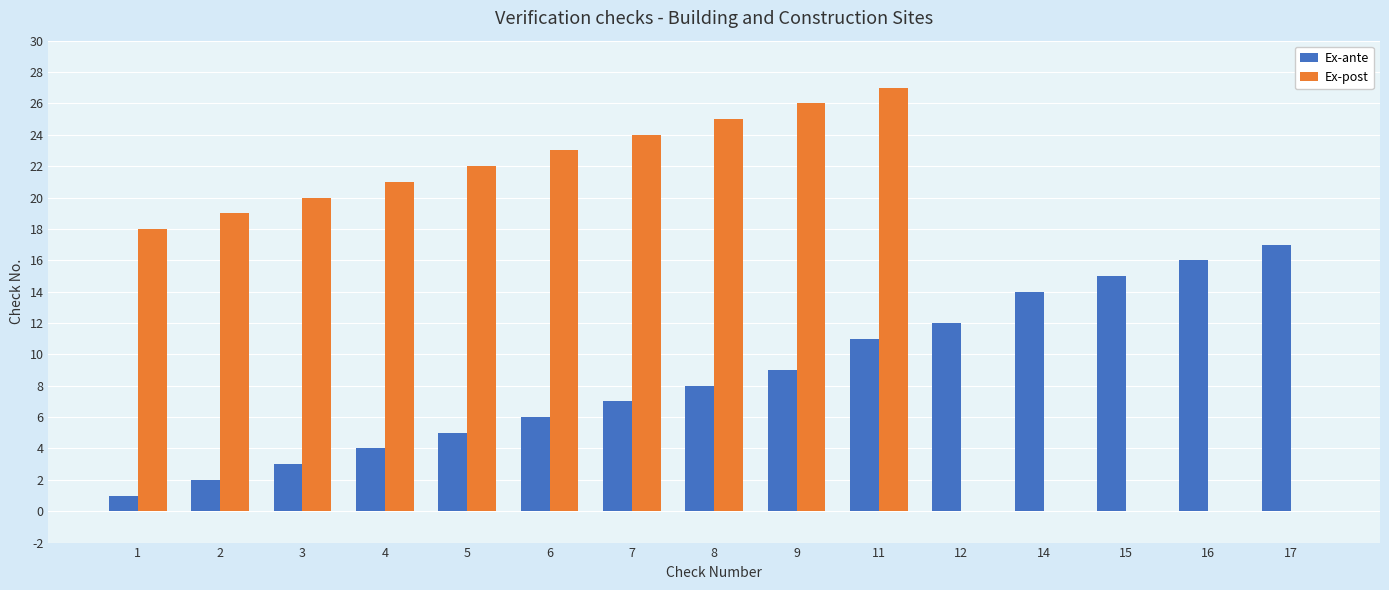

Which series has the widest spread of values?

Ex-post